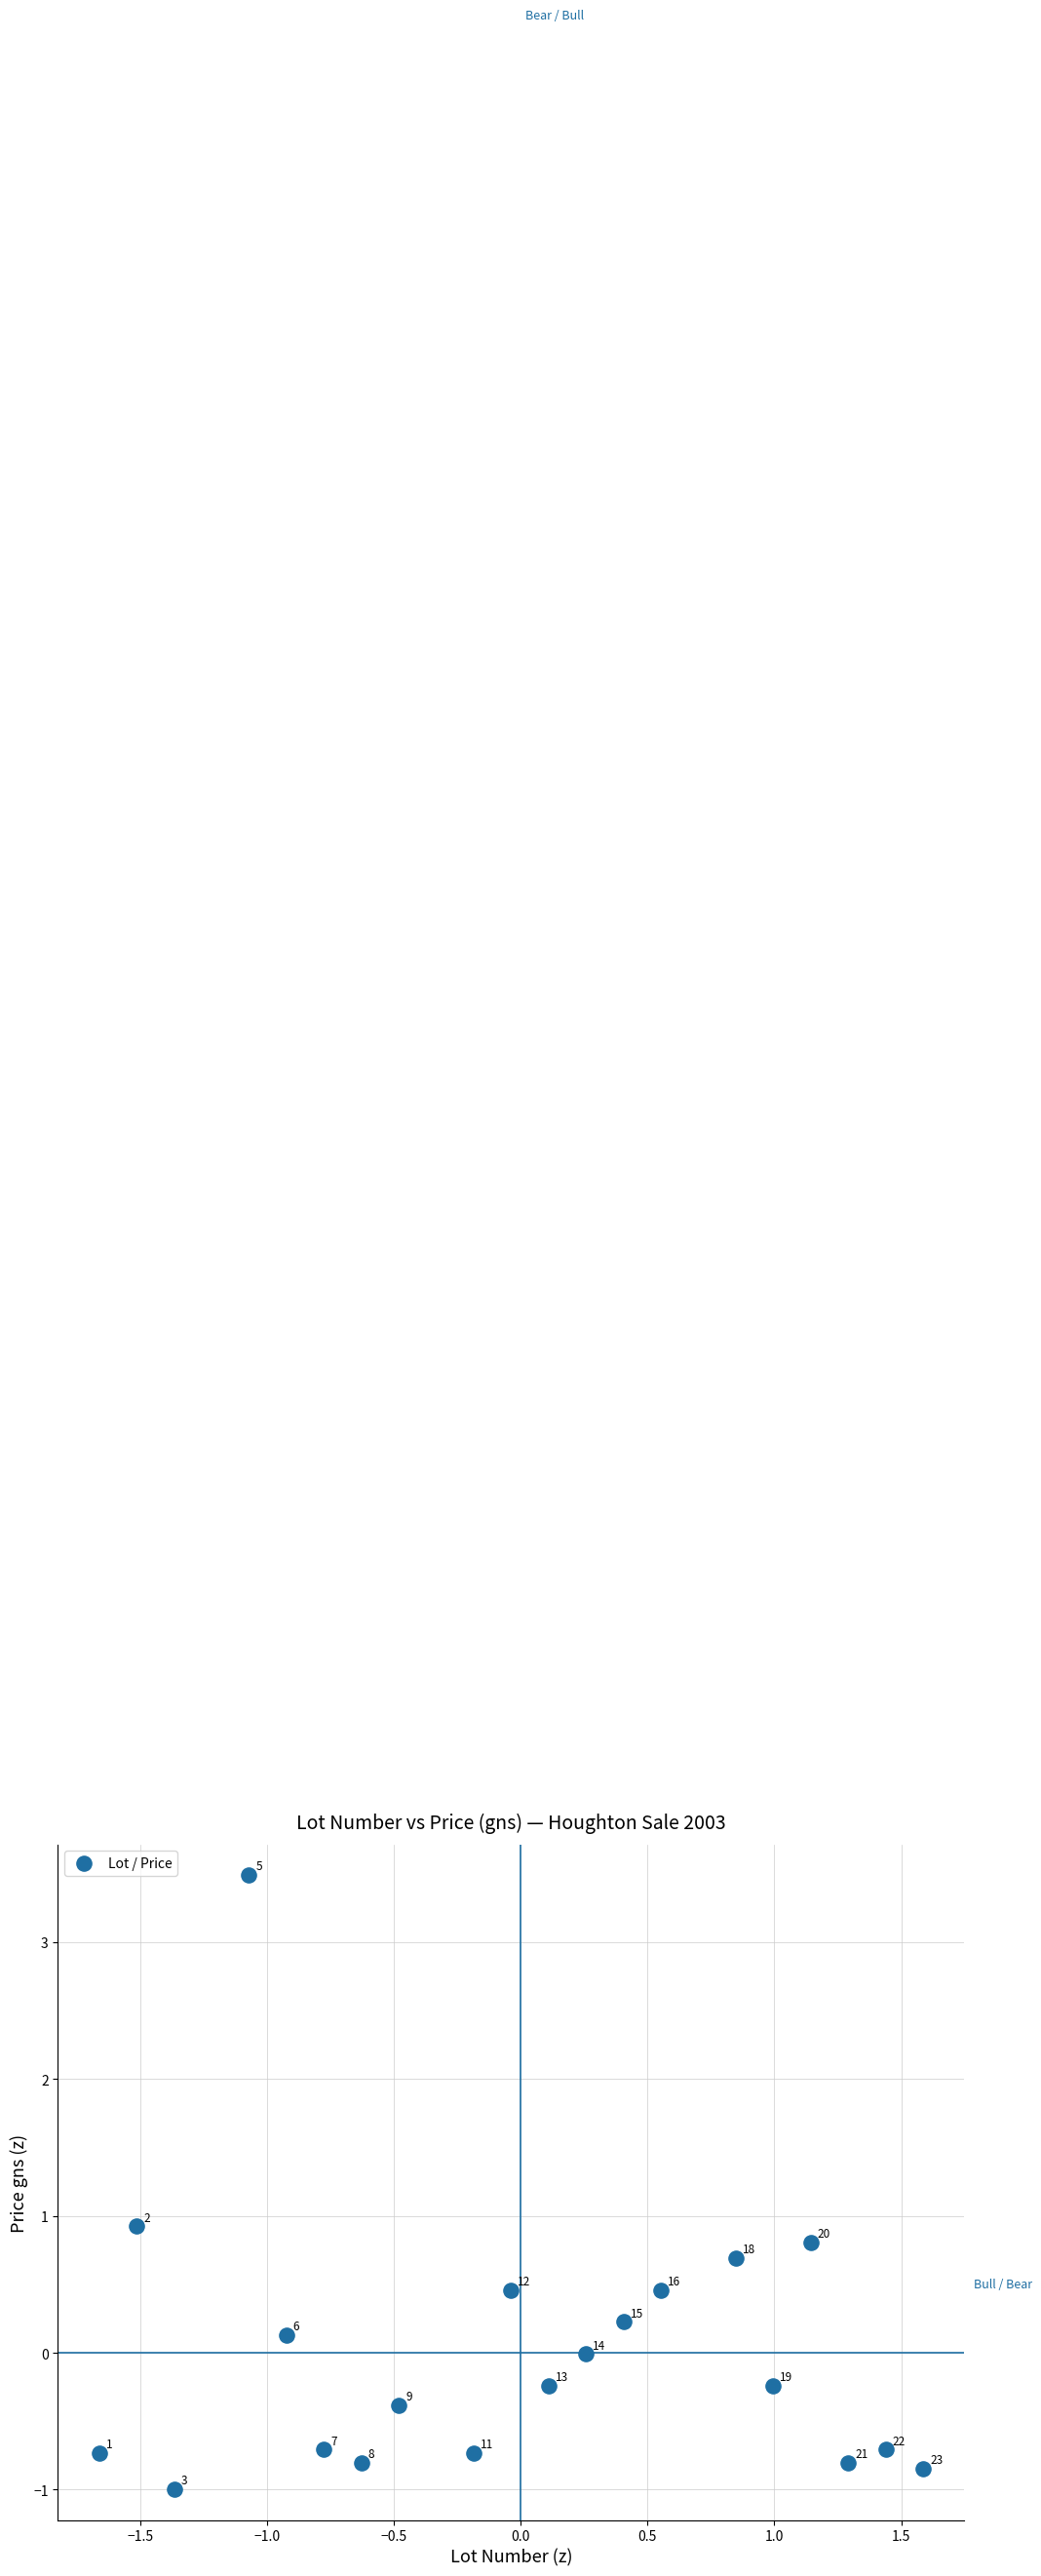

What Y value in the scatter plot is closest to 1?

0.9